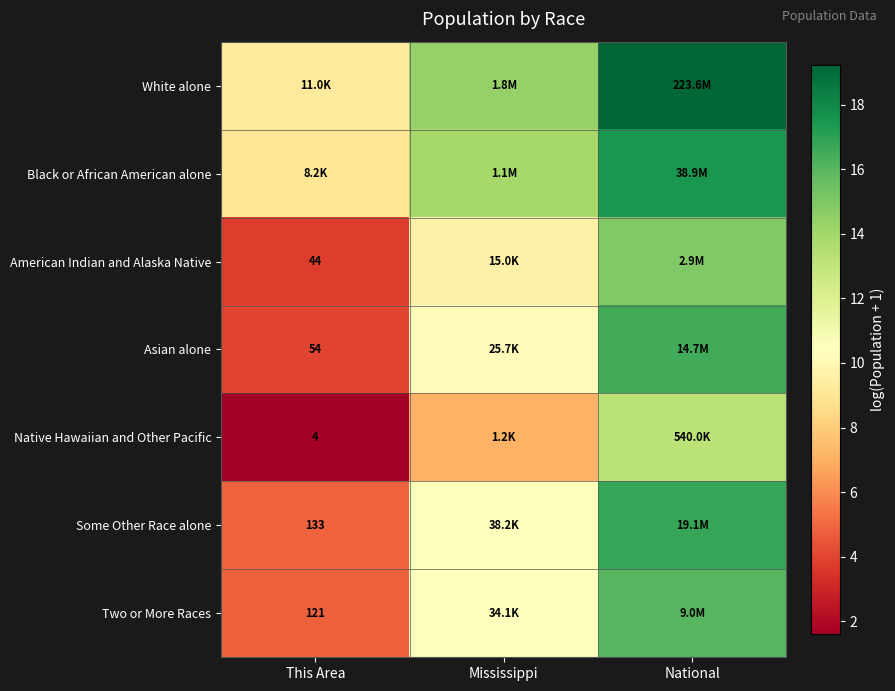

At which category is the sum across all series the highest?

National